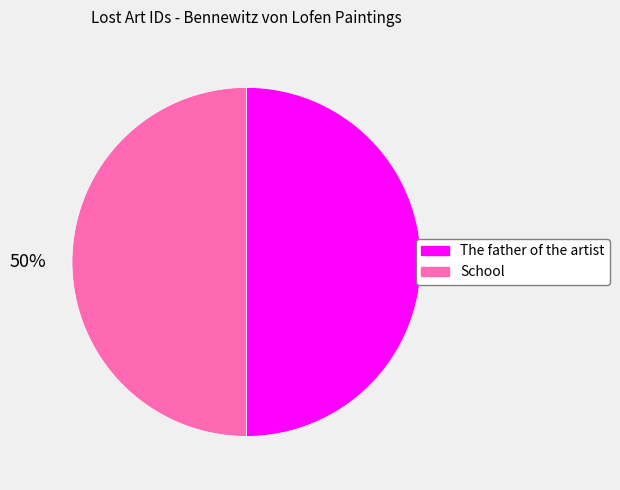

Combined, do School and The father of the artist account for over 50%?

Yes